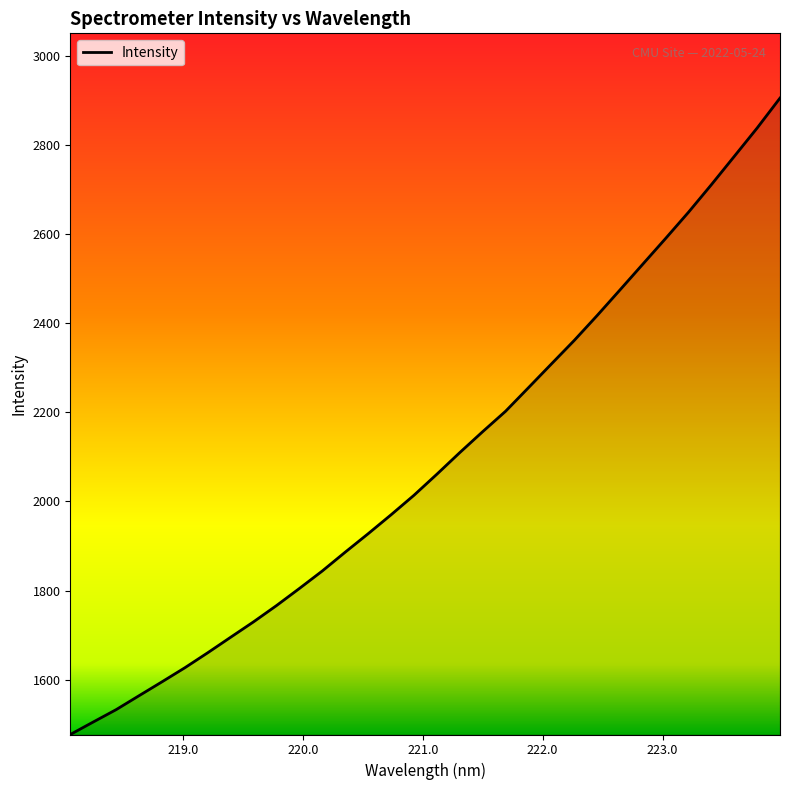

What is the minimum value shown in the chart?

1477.2